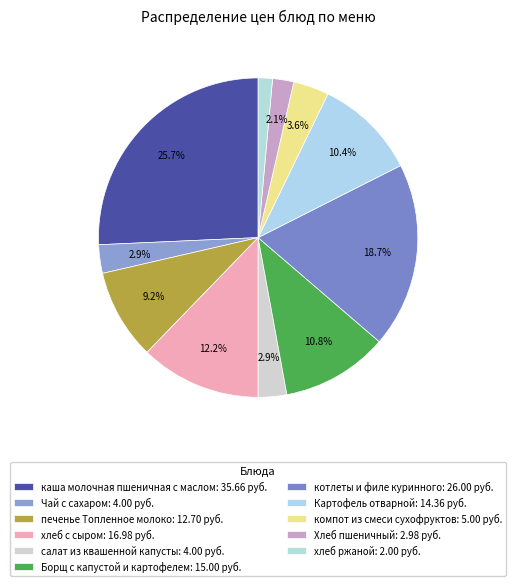

Count the number of slices in the pie.

11